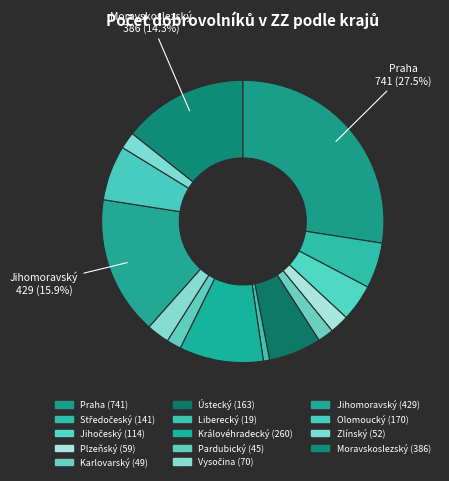

How many slices are in this pie chart?

14